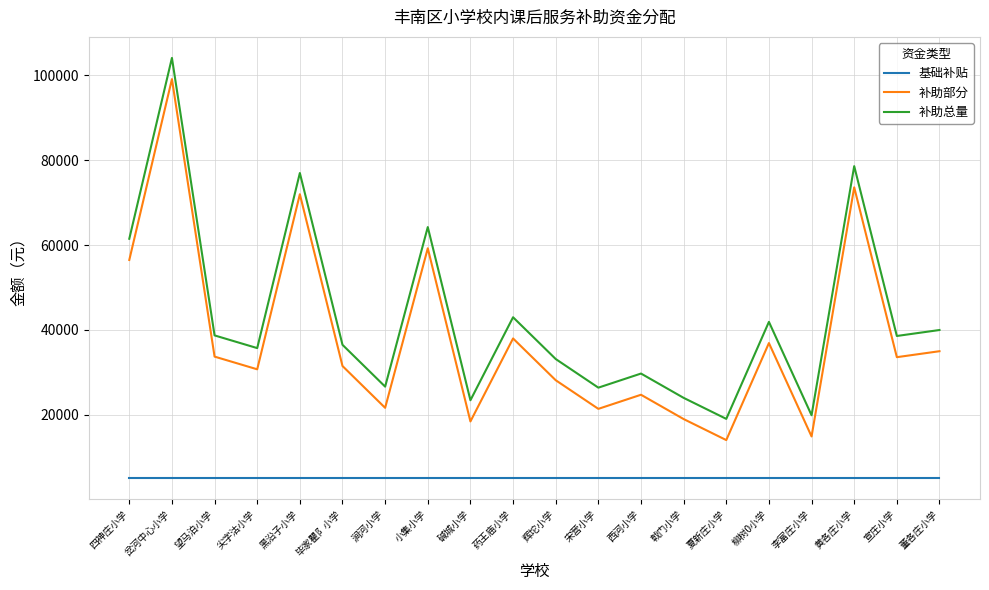

What is the difference between the highest and lowest values at 戟门小学?

18962